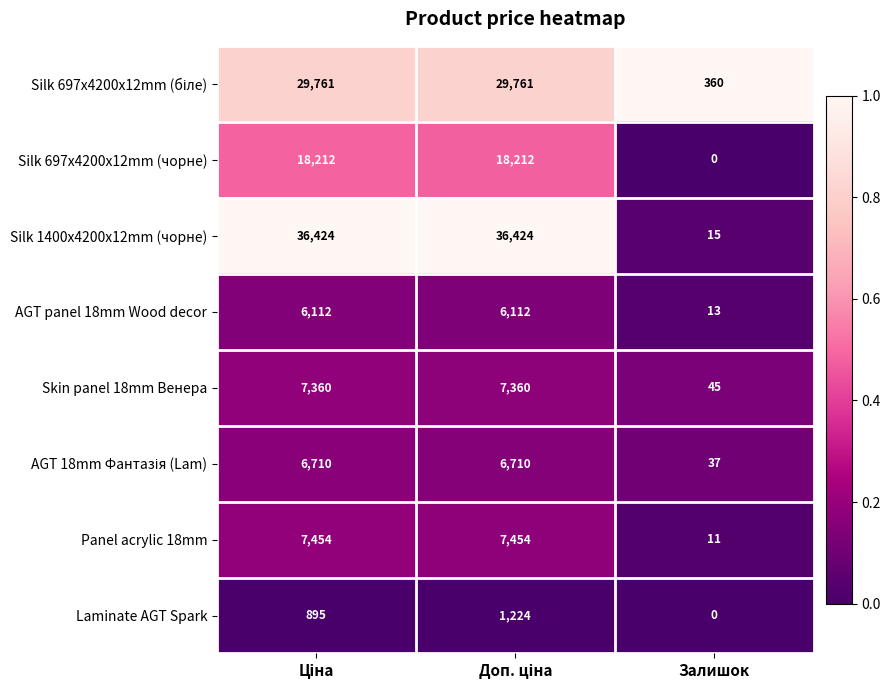

What is the total value across all series at Залишок?

481